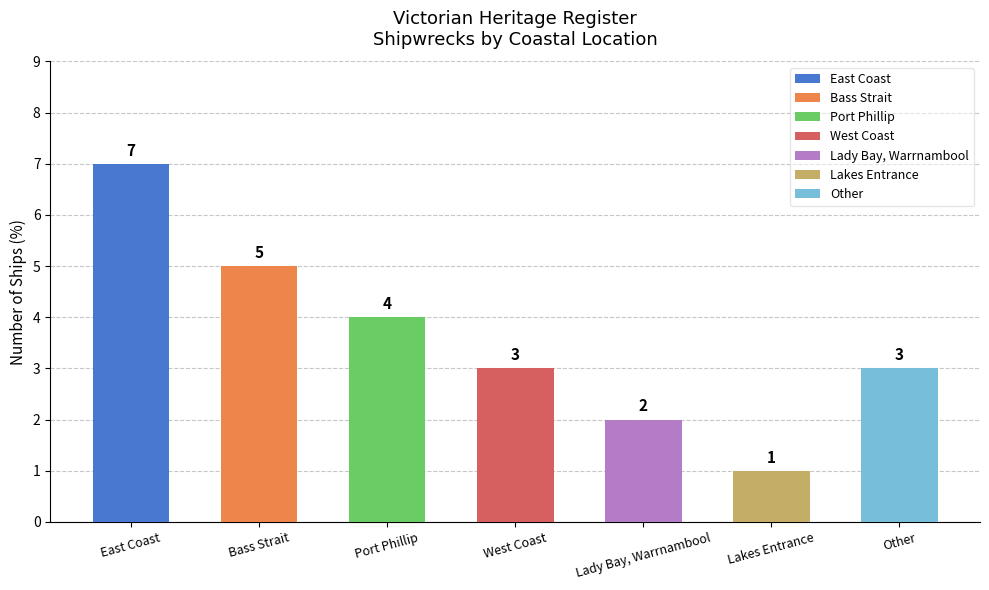

What is the average value?

4